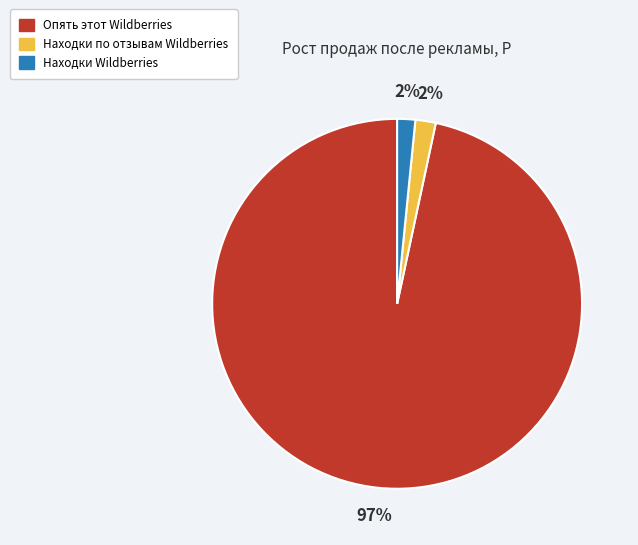

Which has a higher value, Опять этот Wildberries or Находки по отзывам Wildberries?

Опять этот Wildberries